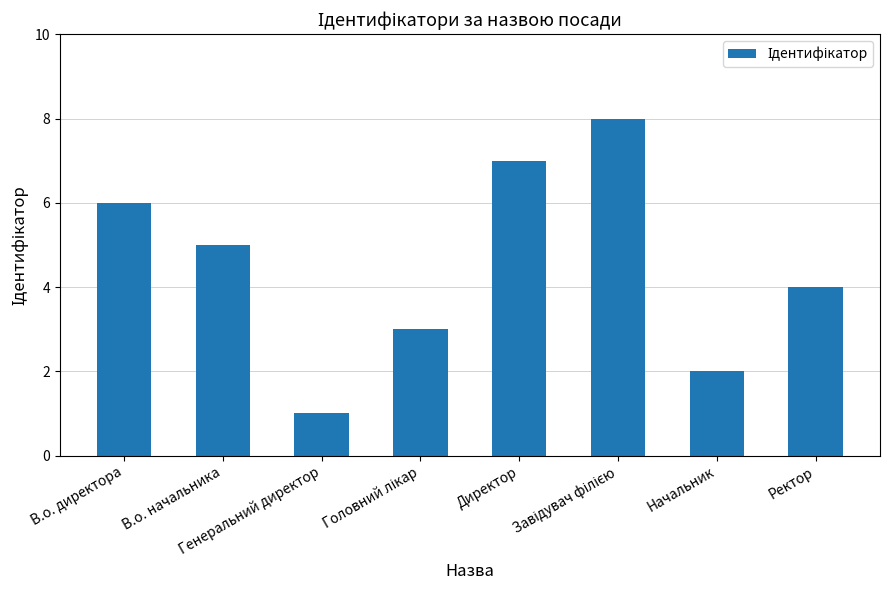

What value does the data have at Ректор?

4